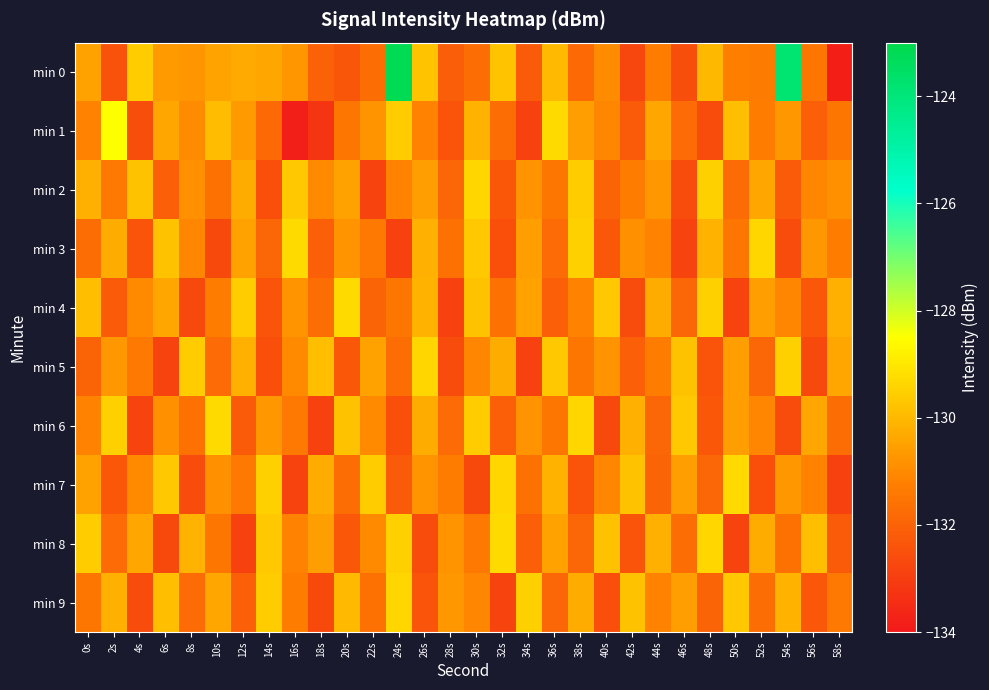

Reading left to right, extract all data points from this chart.

min 0: 0s=-130.5	2s=-132.4	4s=-129.6	6s=-130.7	8s=-130.8	10s=-130.5	12s=-130.3	14s=-130.4	16s=-130.8	18s=-132.0	20s=-132.3	22s=-131.7	24s=-123.2	26s=-129.8	28s=-132.1	30s=-131.7	32s=-129.8	34s=-132.2	36s=-130.0	38s=-131.8	40s=-131.0	42s=-132.8	44s=-131.3	46s=-132.5	48s=-130.0	50s=-131.3	52s=-131.4	54s=-123.8	56s=-131.5	58s=-133.8
min 1: 0s=-131.1	2s=-128.5	4s=-132.6	6s=-130.4	8s=-131.0	10s=-129.9	12s=-130.7	14s=-131.8	16s=-133.8	18s=-133.2	20s=-131.5	22s=-130.8	24s=-129.6	26s=-131.2	28s=-132.4	30s=-130.1	32s=-131.7	34s=-132.9	36s=-129.3	38s=-130.6	40s=-131.1	42s=-132.2	44s=-130.4	46s=-131.8	48s=-132.6	50s=-129.9	52s=-131.3	54s=-130.7	56s=-132.1	58s=-131.5
min 2: 0s=-130.2	2s=-131.4	4s=-129.8	6s=-132.1	8s=-130.9	10s=-131.6	12s=-130.3	14s=-132.5	16s=-129.7	18s=-131.0	20s=-130.5	22s=-132.8	24s=-131.2	26s=-130.6	28s=-131.9	30s=-129.4	32s=-132.3	34s=-130.8	36s=-131.5	38s=-129.6	40s=-132.0	42s=-131.3	44s=-130.7	46s=-132.6	48s=-129.5	50s=-131.8	52s=-130.4	54s=-132.2	56s=-131.1	58s=-130.9
min 3: 0s=-131.7	2s=-130.3	4s=-132.4	6s=-129.8	8s=-131.1	10s=-132.7	12s=-130.5	14s=-131.9	16s=-129.3	18s=-132.1	20s=-130.8	22s=-131.4	24s=-132.9	26s=-130.2	28s=-131.6	30s=-129.7	32s=-132.5	34s=-130.6	36s=-131.8	38s=-129.5	40s=-132.3	42s=-130.9	44s=-131.2	46s=-132.8	48s=-130.1	50s=-131.5	52s=-129.4	54s=-132.6	56s=-130.7	58s=-131.3
min 4: 0s=-129.9	2s=-132.2	4s=-131.0	6s=-130.4	8s=-132.7	10s=-131.3	12s=-129.6	14s=-132.4	16s=-130.8	18s=-131.7	20s=-129.3	22s=-132.0	24s=-131.5	26s=-130.1	28s=-132.9	30s=-129.8	32s=-131.6	34s=-130.5	36s=-132.1	38s=-131.2	40s=-129.7	42s=-132.6	44s=-130.3	46s=-131.9	48s=-129.5	50s=-132.8	52s=-130.6	54s=-131.1	56s=-132.3	58s=-130.2
min 5: 0s=-132.0	2s=-130.7	4s=-131.4	6s=-132.8	8s=-129.6	10s=-131.8	12s=-130.2	14s=-132.5	16s=-131.0	18s=-129.9	20s=-132.3	22s=-130.5	24s=-131.7	26s=-129.4	28s=-132.6	30s=-131.1	32s=-130.3	34s=-132.9	36s=-129.7	38s=-131.5	40s=-130.8	42s=-132.1	44s=-131.3	46s=-129.8	48s=-132.4	50s=-130.6	52s=-131.9	54s=-129.5	56s=-132.7	58s=-130.4
min 6: 0s=-131.2	2s=-129.5	4s=-132.8	6s=-130.9	8s=-131.6	10s=-129.3	12s=-132.2	14s=-130.7	16s=-131.4	18s=-132.9	20s=-129.8	22s=-131.0	24s=-132.5	26s=-130.3	28s=-131.8	30s=-129.6	32s=-132.1	34s=-130.8	36s=-131.5	38s=-129.4	40s=-132.7	42s=-130.2	44s=-131.9	46s=-129.7	48s=-132.3	50s=-130.6	52s=-131.1	54s=-132.6	56s=-130.4	58s=-131.7
min 7: 0s=-130.5	2s=-132.3	4s=-131.0	6s=-129.7	8s=-132.6	10s=-130.9	12s=-131.4	14s=-129.5	16s=-132.8	18s=-130.3	20s=-131.7	22s=-129.6	24s=-132.2	26s=-130.8	28s=-131.3	30s=-132.7	32s=-129.4	34s=-131.6	36s=-130.1	38s=-132.4	40s=-131.1	42s=-129.8	44s=-132.0	46s=-130.6	48s=-131.9	50s=-129.3	52s=-132.5	54s=-130.7	56s=-131.2	58s=-132.9
min 8: 0s=-129.6	2s=-131.8	4s=-130.4	6s=-132.7	8s=-130.1	10s=-131.5	12s=-132.9	14s=-129.7	16s=-131.2	18s=-130.6	20s=-132.3	22s=-131.0	24s=-129.5	26s=-132.6	28s=-130.8	30s=-131.4	32s=-129.3	34s=-132.1	36s=-130.5	38s=-131.9	40s=-129.8	42s=-132.4	44s=-130.2	46s=-131.7	48s=-129.4	50s=-132.8	52s=-130.3	54s=-131.6	56s=-129.9	58s=-132.2
min 9: 0s=-131.5	2s=-130.2	4s=-132.6	6s=-129.9	8s=-131.8	10s=-130.4	12s=-132.1	14s=-129.6	16s=-131.3	18s=-132.7	20s=-130.0	22s=-131.6	24s=-129.4	26s=-132.4	28s=-130.7	30s=-131.1	32s=-132.8	34s=-129.5	36s=-131.9	38s=-130.3	40s=-132.5	42s=-129.8	44s=-131.2	46s=-130.6	48s=-132.0	50s=-129.7	52s=-131.7	54s=-130.1	56s=-132.3	58s=-131.4